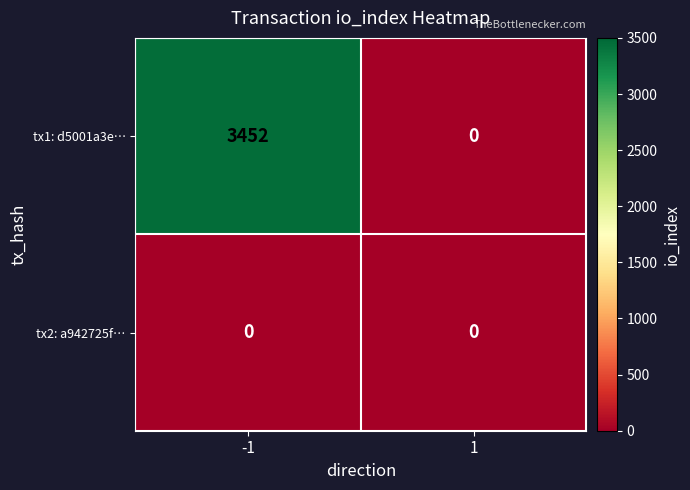

List the series in order of their peak value, highest first.

tx1: d5001a3e…, tx2: a942725f…